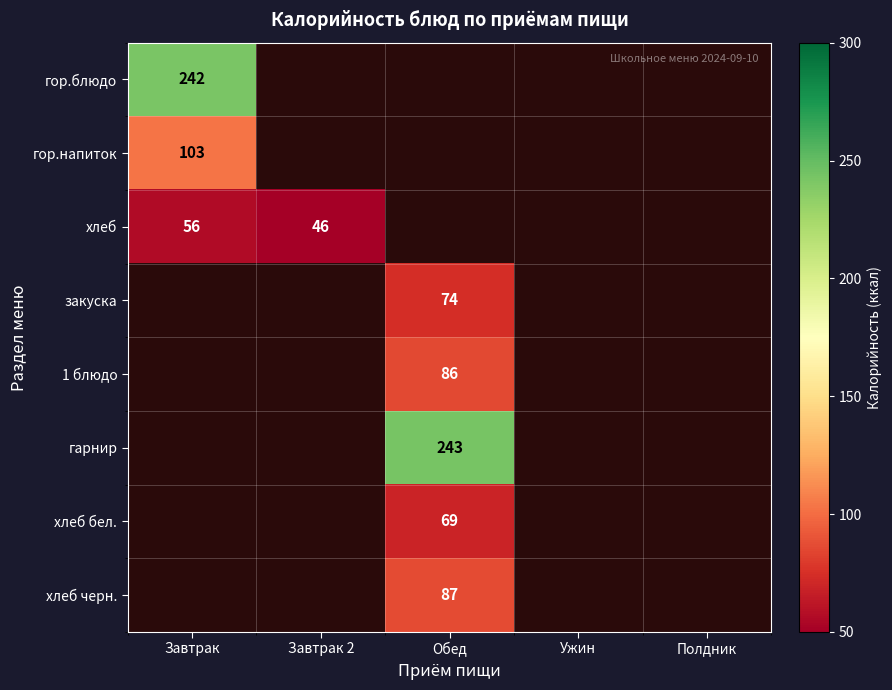

Which category has the highest value across all series?

Обед